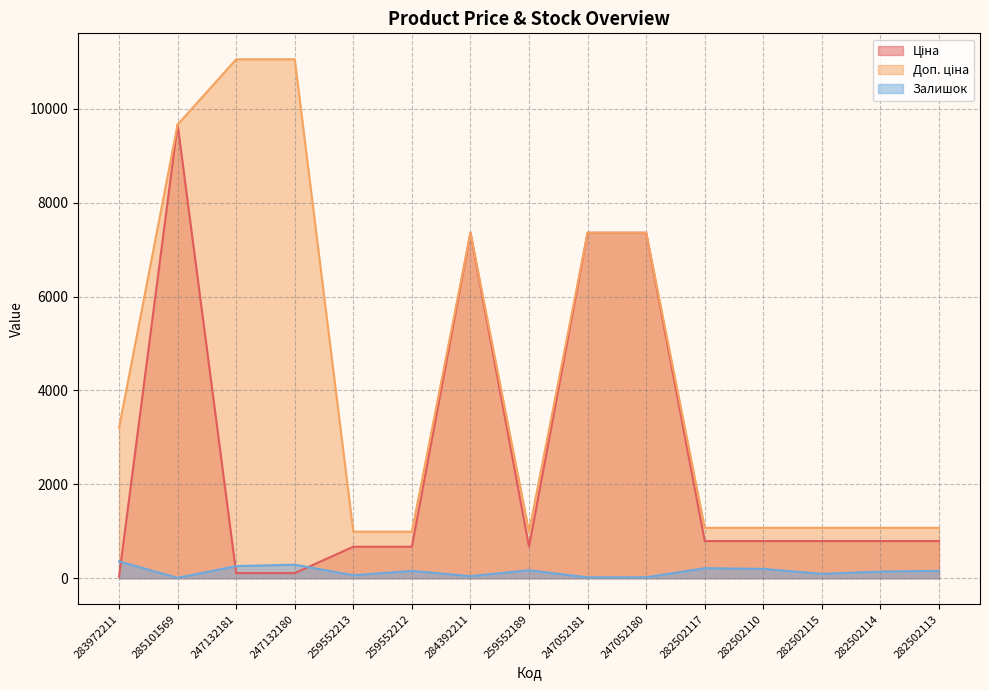

What is the label of the 14th point from the right?

285101569